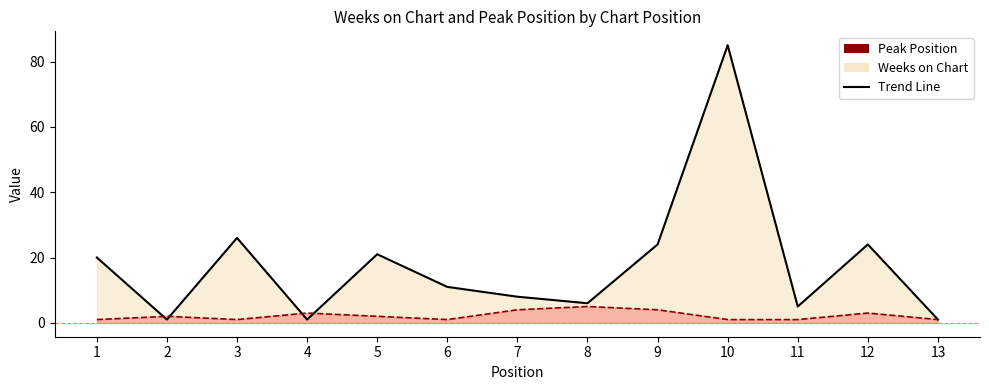

At which category is the sum across all series the highest?

10